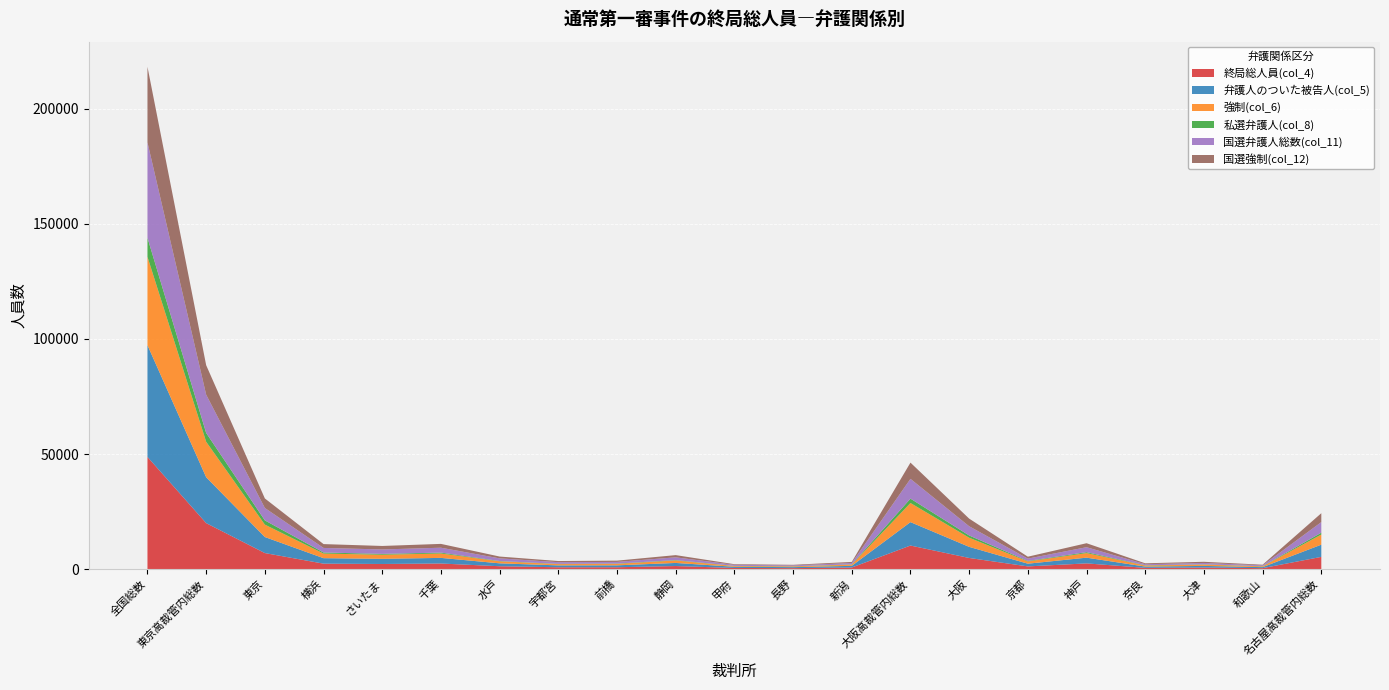

Reading left to right, transcribe all the data shown in this chart.

終局総人員(col_4): 48751	19999	6989	2387	2243	2450	1263	819	829	1348	516	438	717	10257	4860	1191	2504	563	703	436	5331
弁護人のついた被告人(col_5): 48538	19935	6963	2379	2241	2439	1260	814	827	1347	514	436	715	10172	4819	1180	2484	554	701	434	5303
強制(col_6): 38387	15395	5387	2005	1778	1916	880	562	645	1073	318	308	523	8308	3972	976	1990	464	572	334	4402
私選弁護人(col_8): 8264	3839	1840	464	359	378	131	103	130	169	73	77	115	1898	980	213	400	111	110	84	806
国選弁護人総数(col_11): 41456	16643	5392	1979	1932	2126	1144	729	713	1199	451	366	612	8593	4001	1011	2153	459	611	358	4598
国選強制(col_12): 32841	12797	4142	1669	1519	1664	797	500	553	958	278	259	458	7049	3318	837	1732	386	499	277	3863